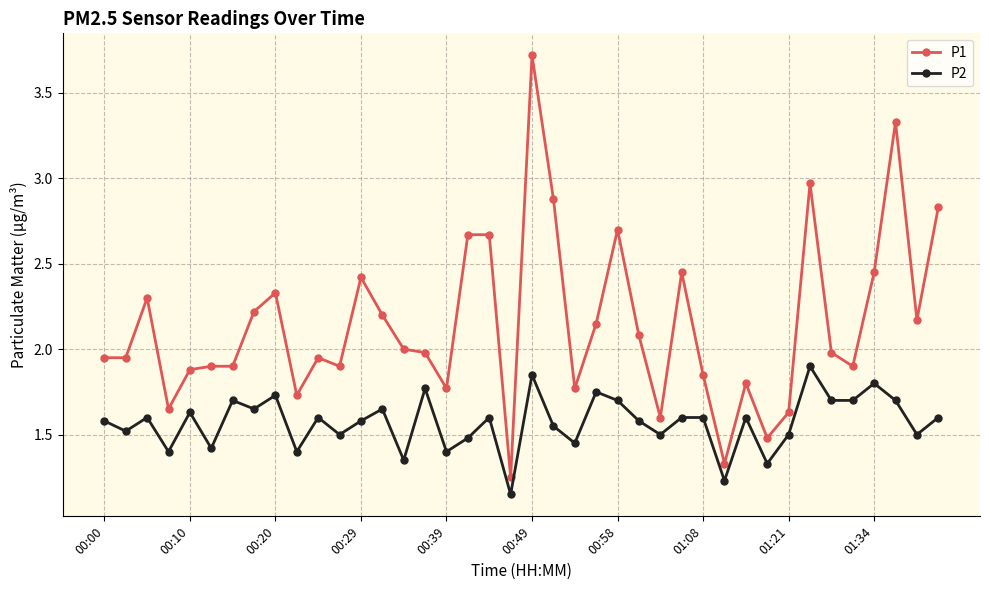

Which series has the widest spread of values?

P1